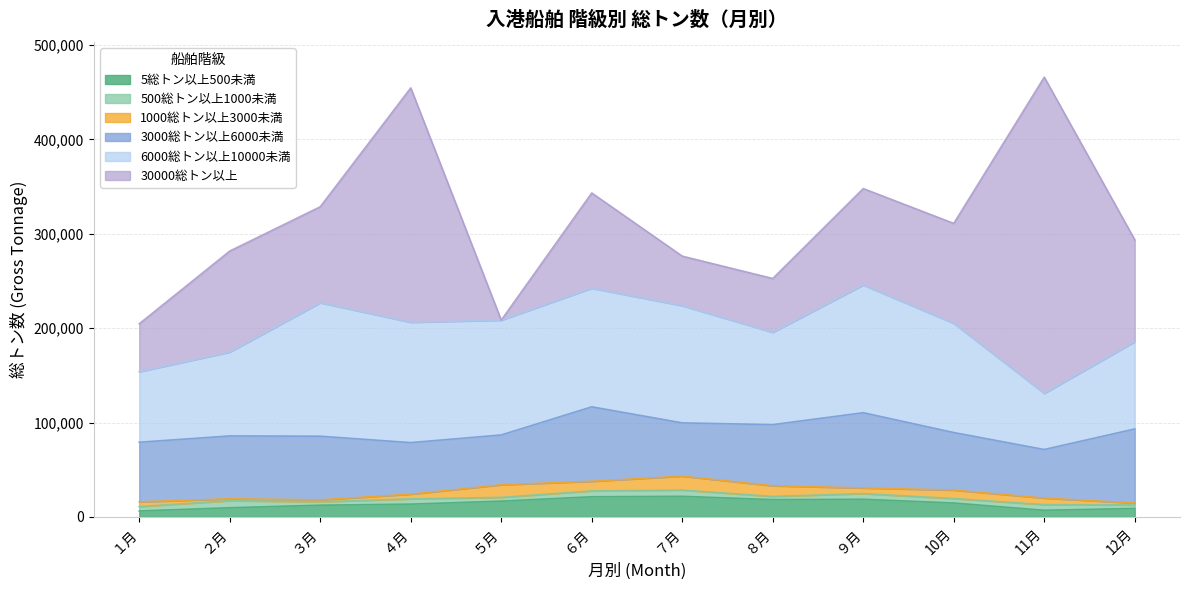

At how many categories does at least one series exceed 181542?

2